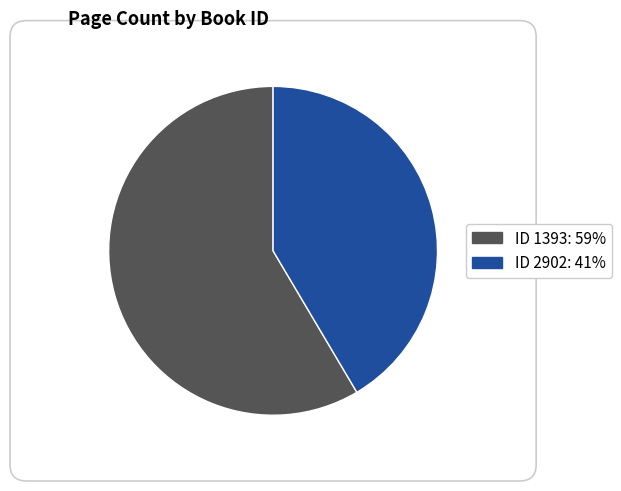

How many segments does this pie chart have?

2